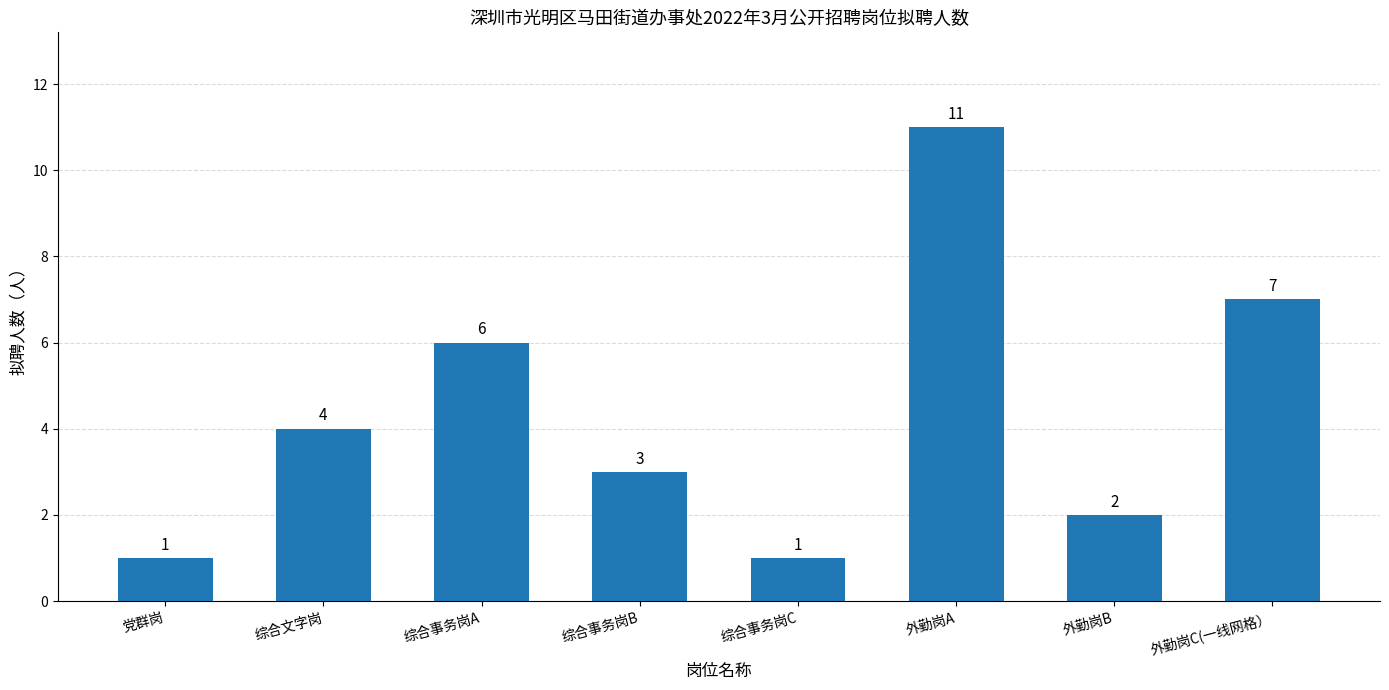

Between 综合事务岗B and 党群岗, which is larger?

综合事务岗B